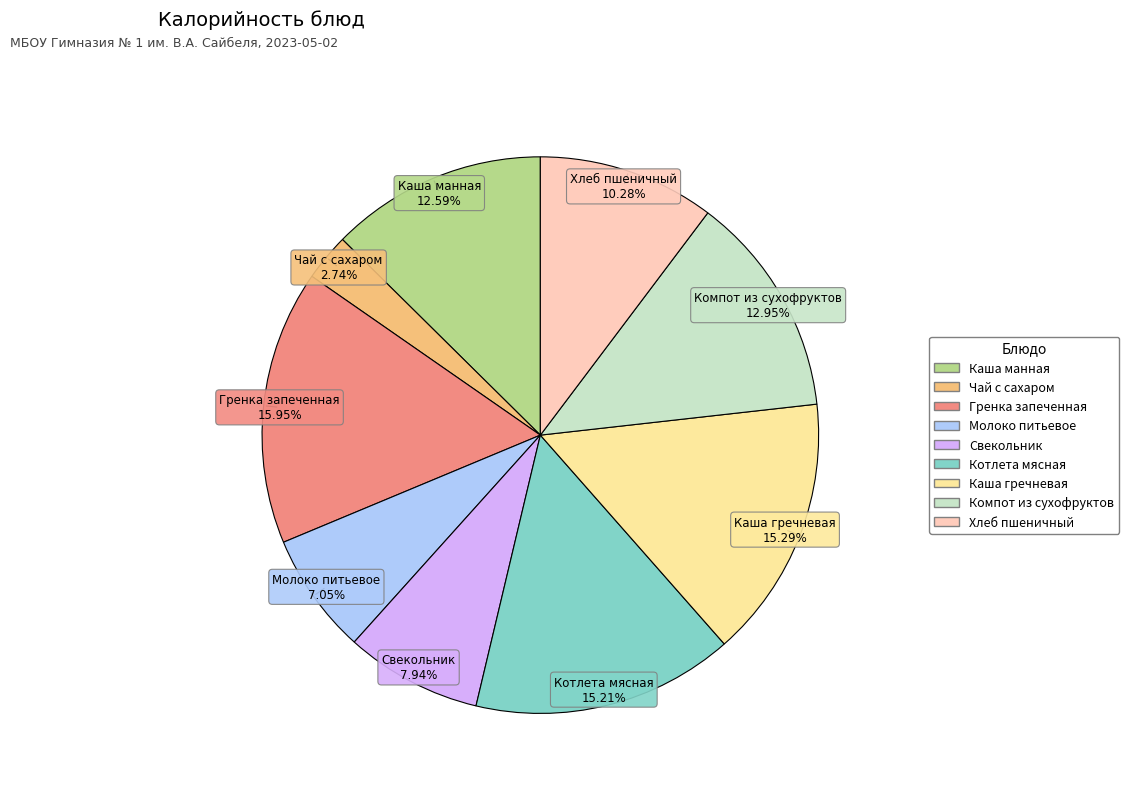

Is there any slice that represents more than half of the pie?

No